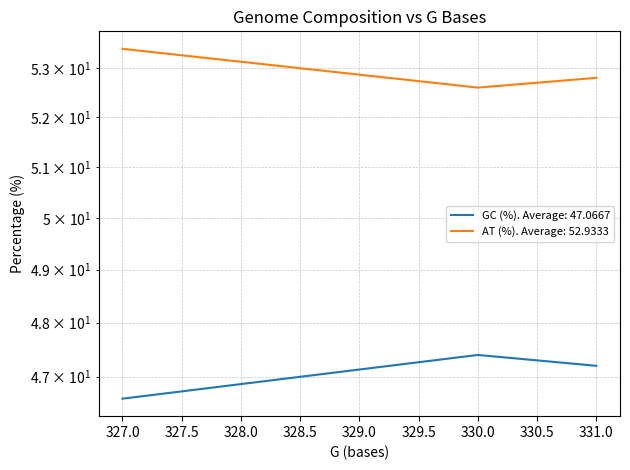

What is the sum of all GC (%) values?

141.2